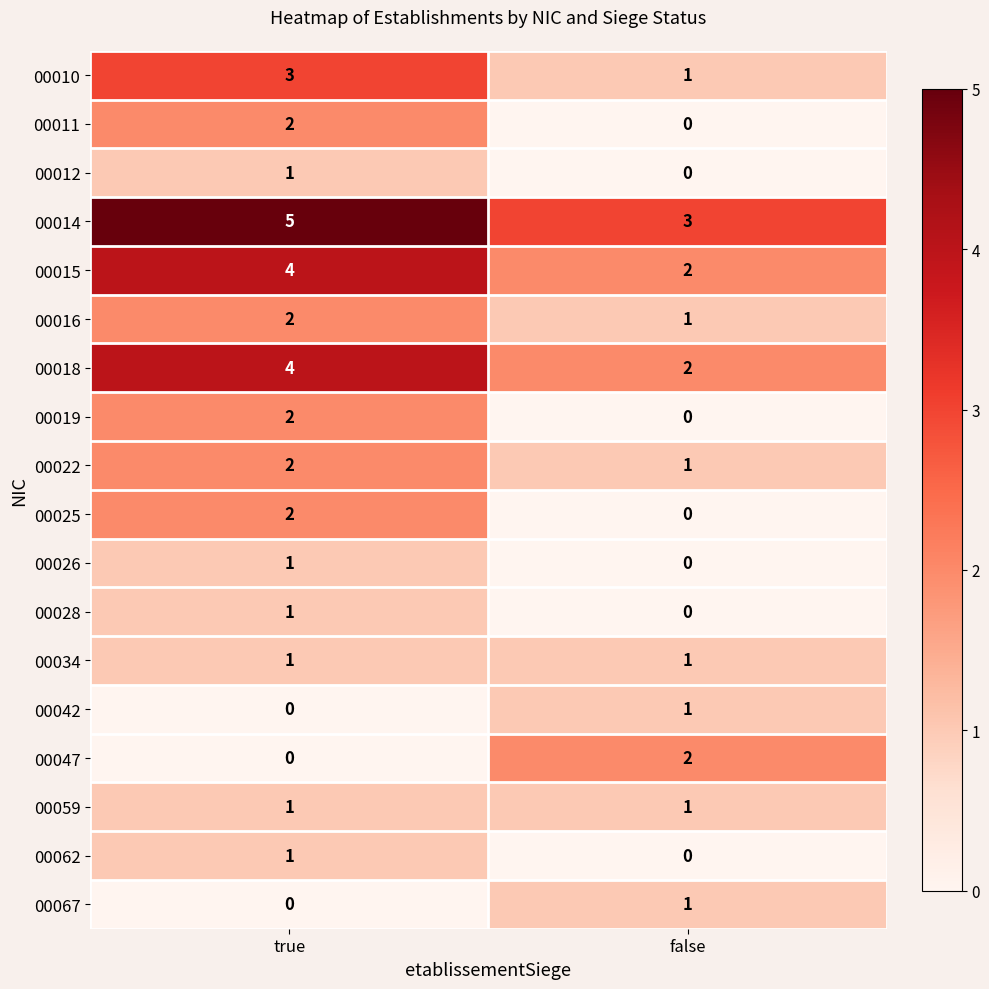

List the labels in order of 00047 value, smallest first.

true, false